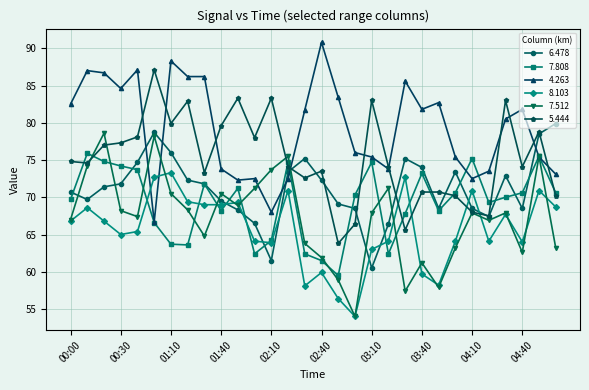

What is the minimum value for 8.103?

54.0